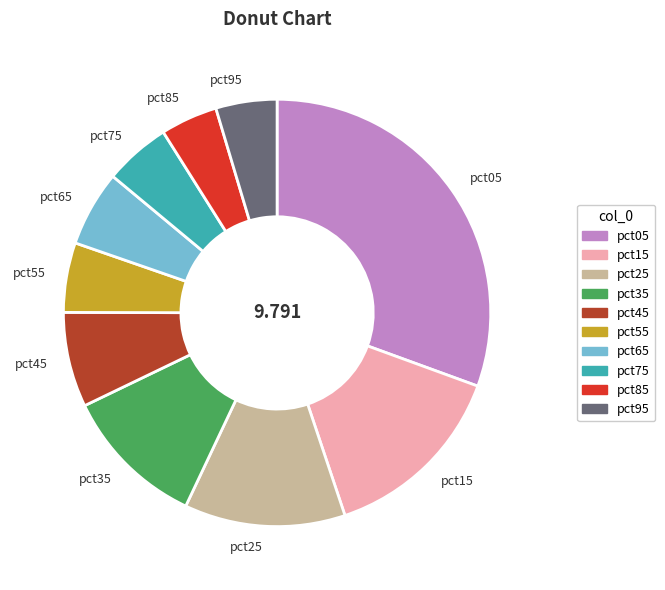

Is pct75 the majority of the pie?

No